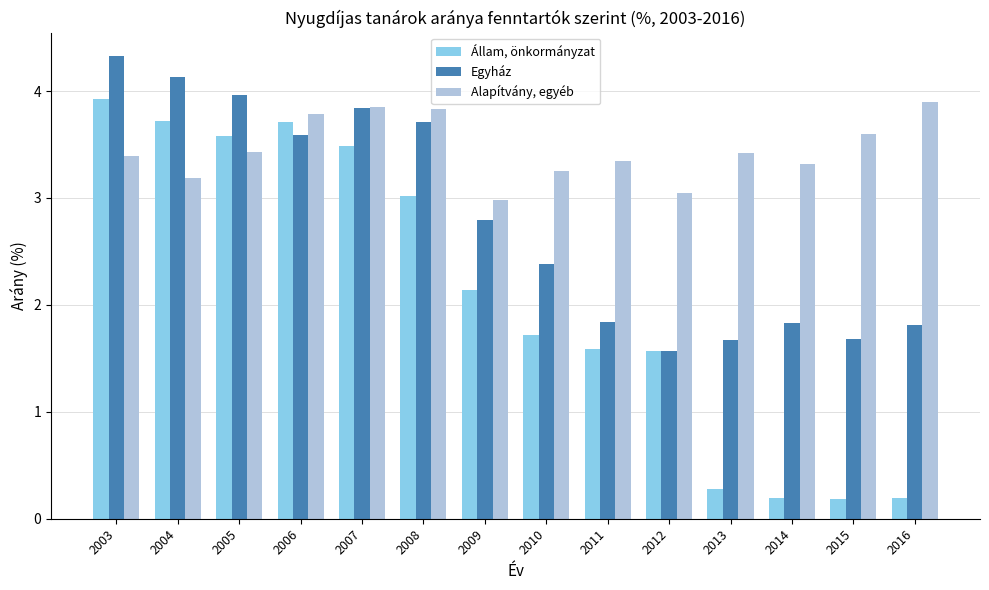

What is the value of the Egyház bar at the 4th from the left?

3.6